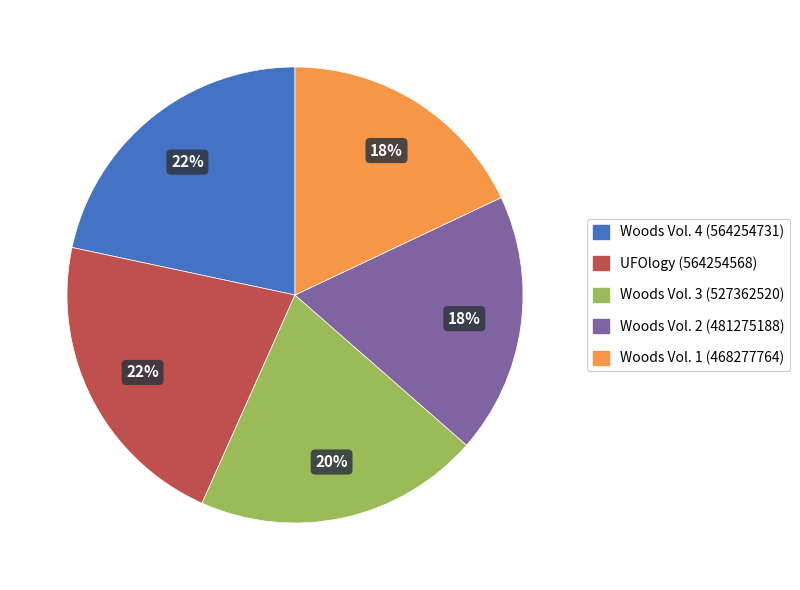

To the nearest percent, what portion does Woods Vol. 3 (527362520) represent?

20%